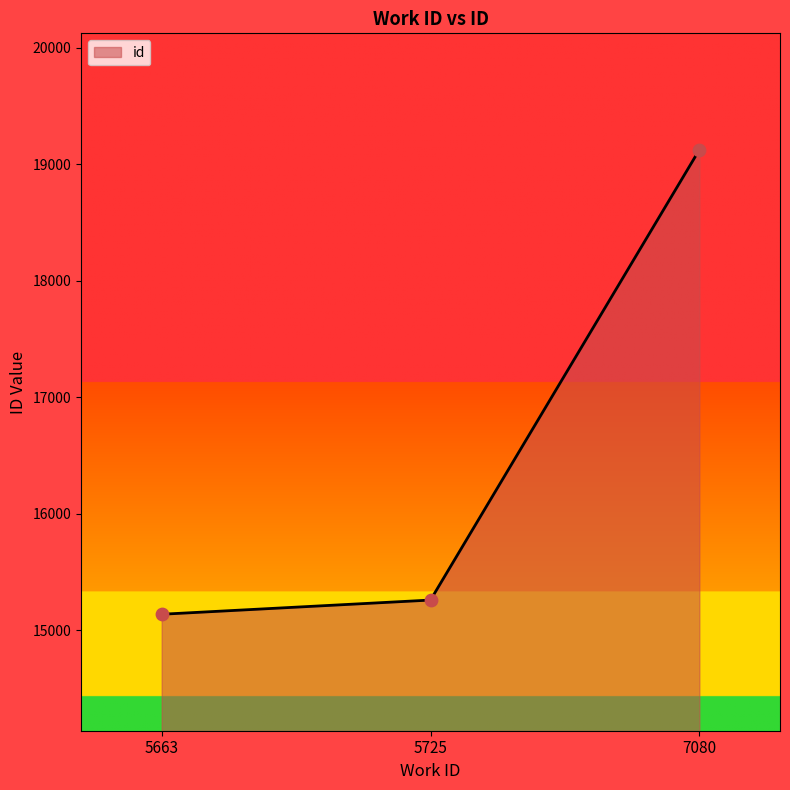

What is the change in value from 5663 to 5725?

+122